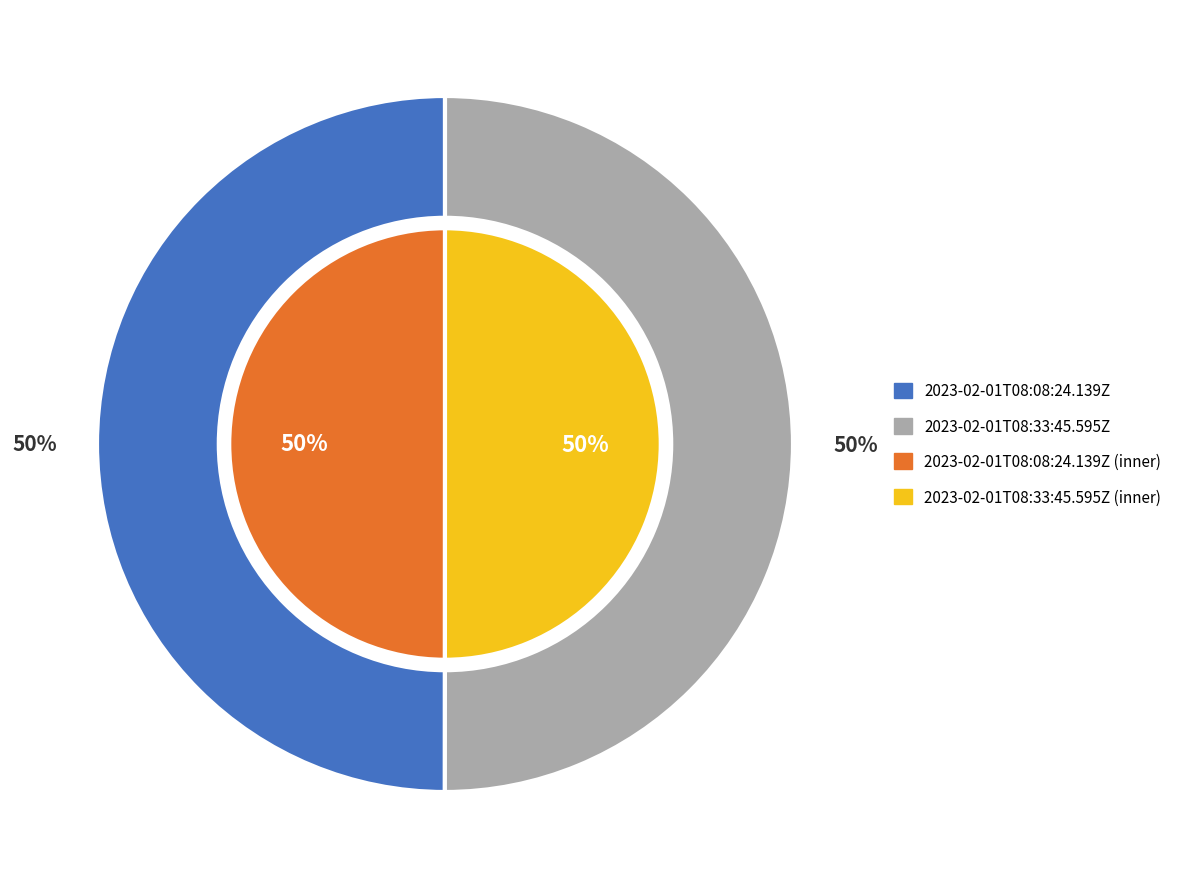

To the nearest percent, what is the combined percentage of 2023-02-01T08:08:24.139Z and 2023-02-01T08:33:45.595Z?

100%